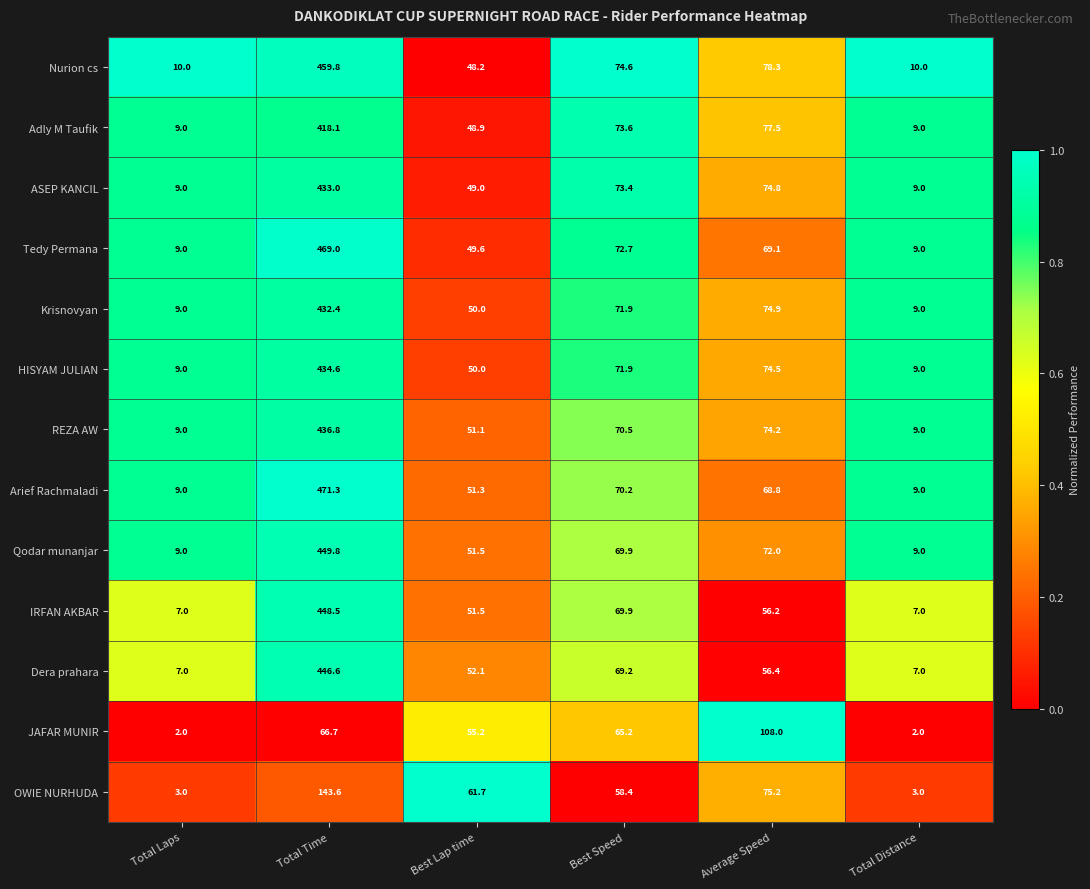

What is the highest value of the Dera prahara series?

446.6